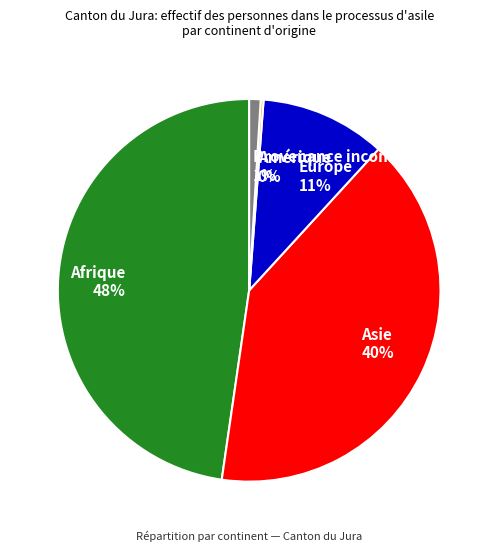

Which slice is the largest?

Afrique